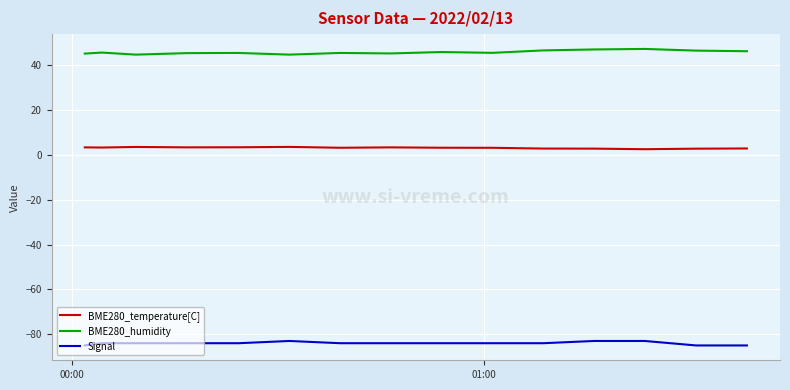

What is the greatest value displayed?

47.4